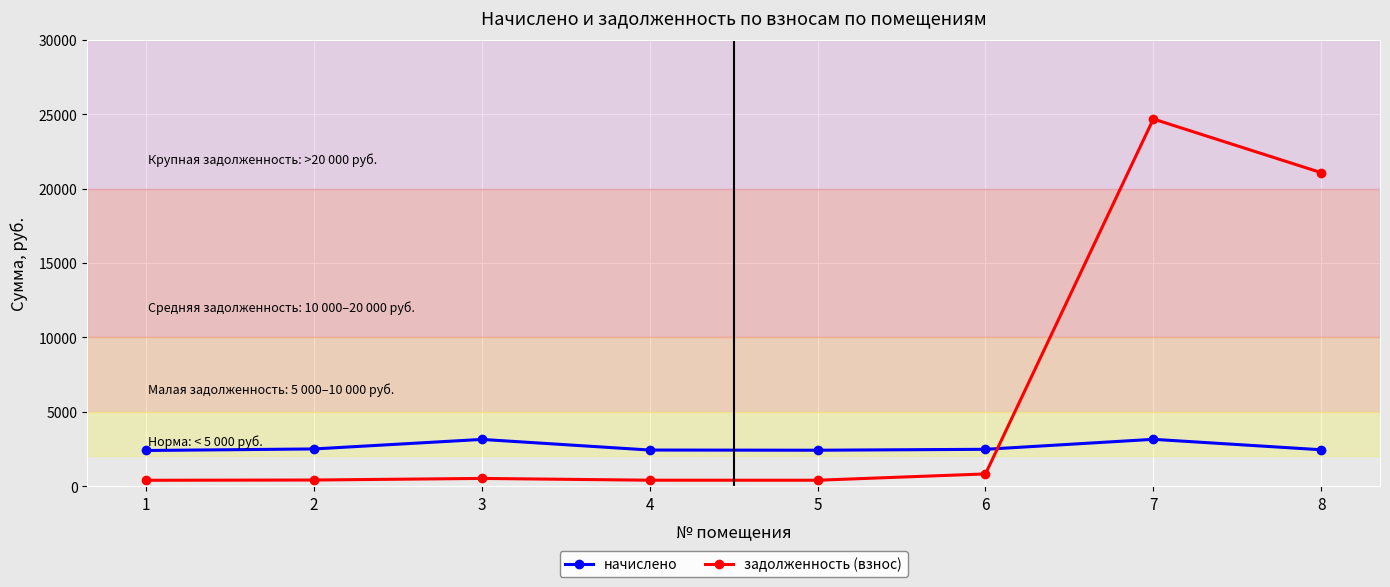

How many lines are shown in the chart?

2